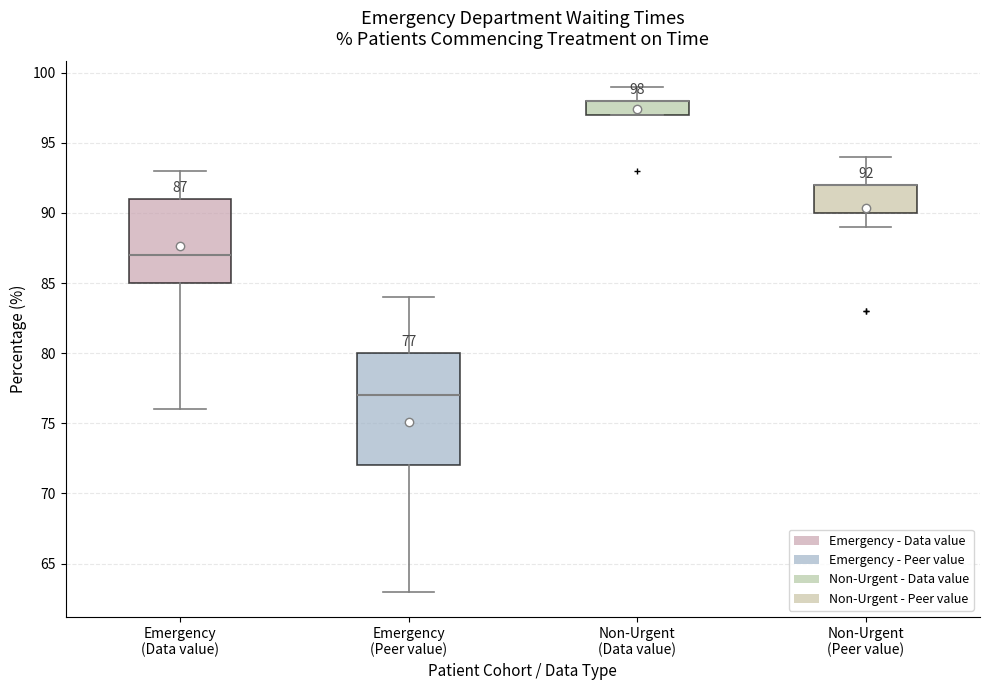

Comparing the boxes themselves (not the whiskers), which one is the tallest?

Emergency (Peer value)